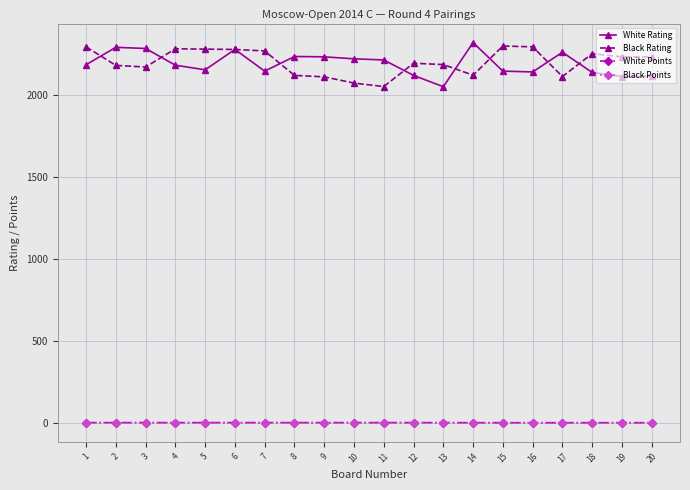

Does the chart have visible grid lines?

Yes